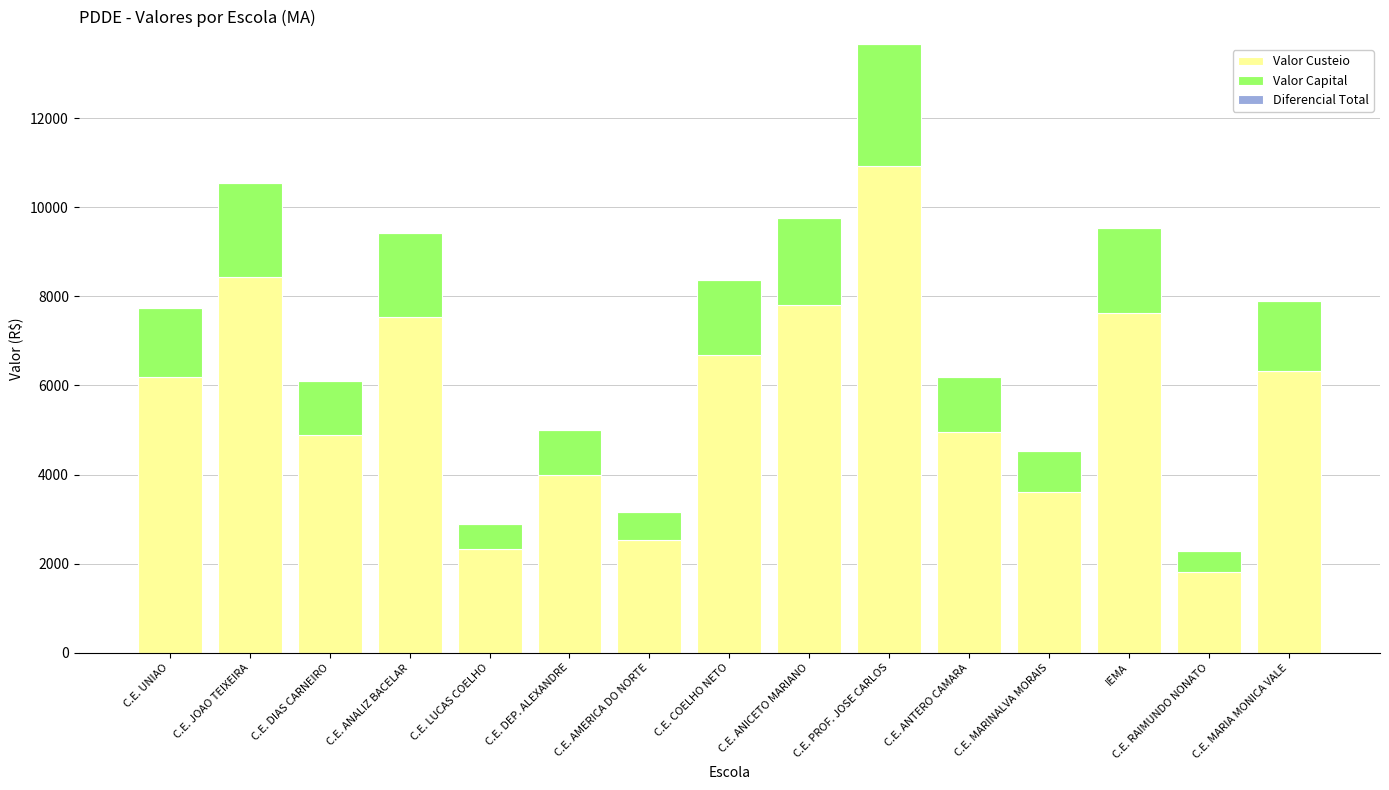

What is the difference between the maximum and minimum values in the Valor Custeio series?

9104